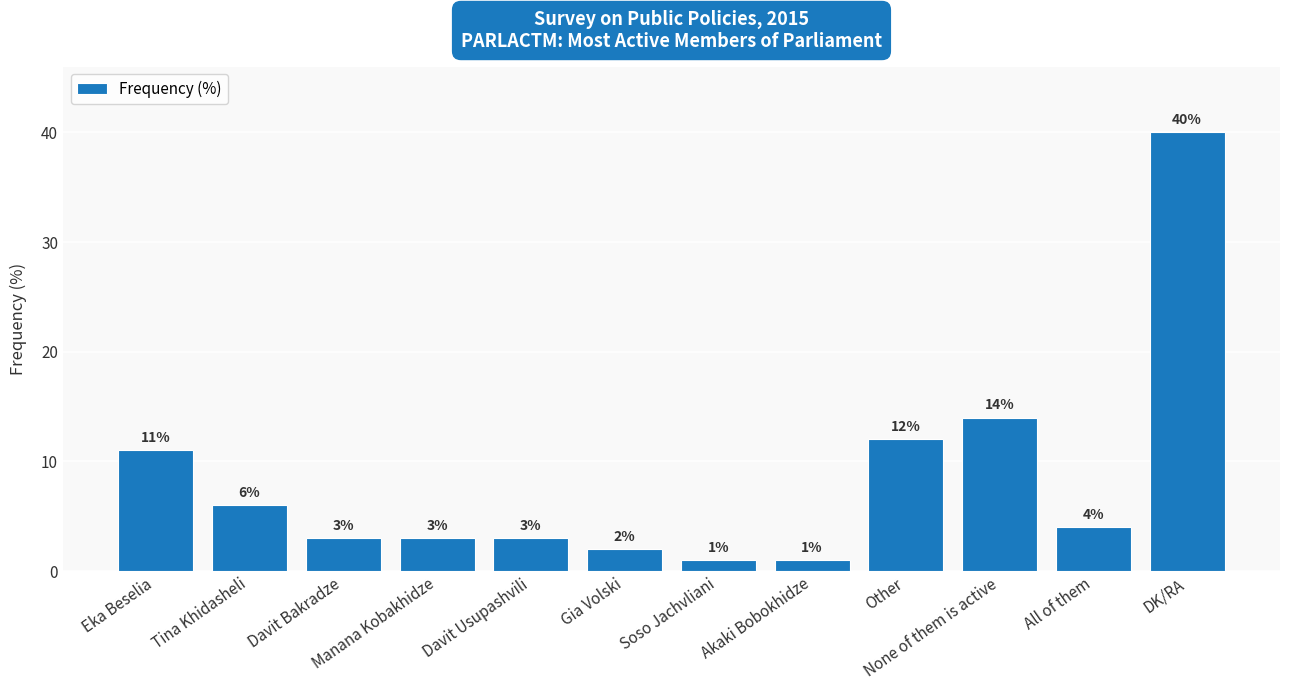

Does the chart contain stacked bars?

No